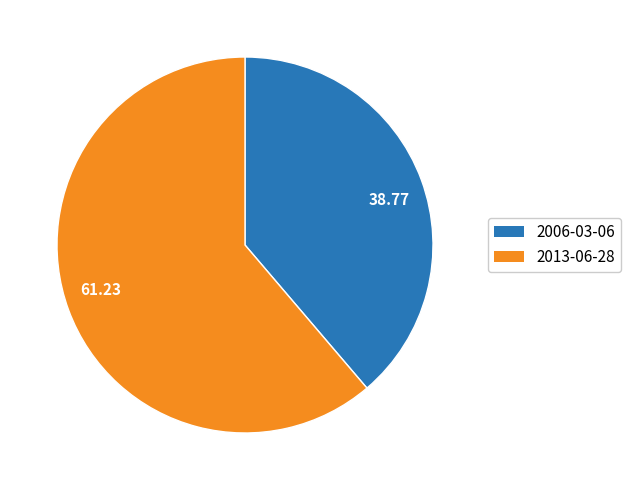

Rank the categories by value from highest to lowest.

61.23, 38.77